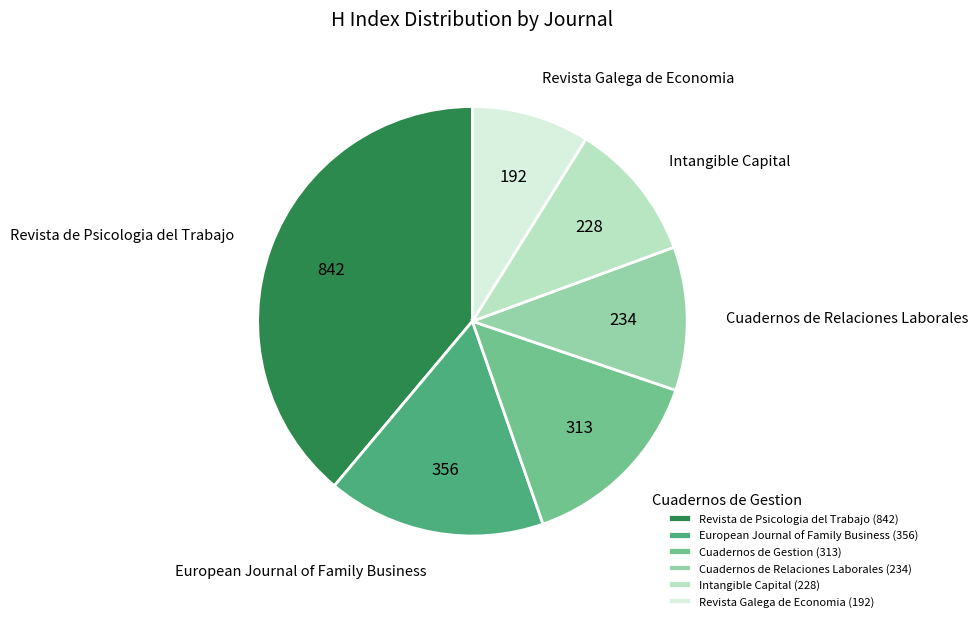

Does Cuadernos de Relaciones Laborales (234) account for over 50% of the chart?

No